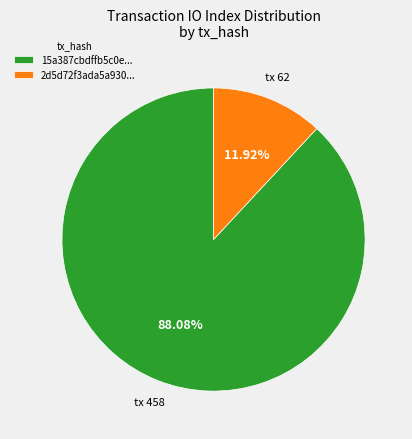

To the nearest percent, what is the difference between the largest and smallest slice percentages?

76%